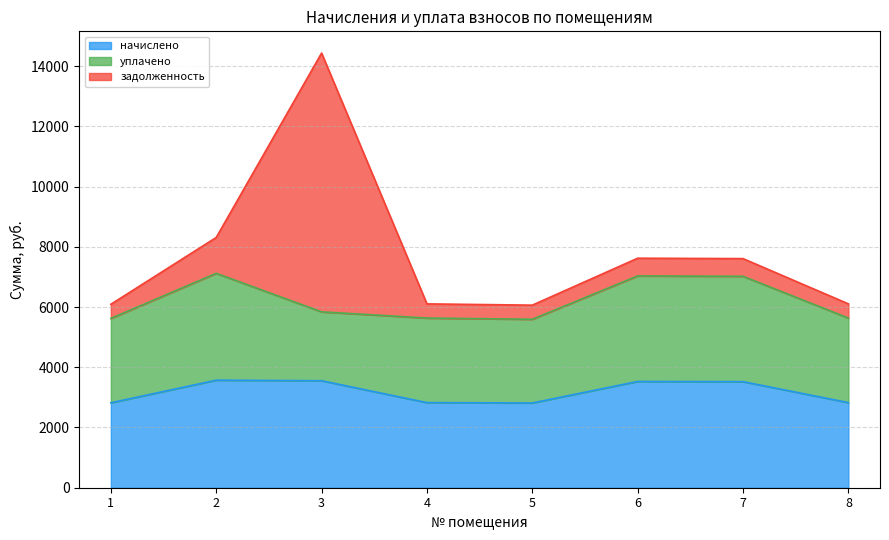

What is the approximate value of задолженность at 8?

470.9